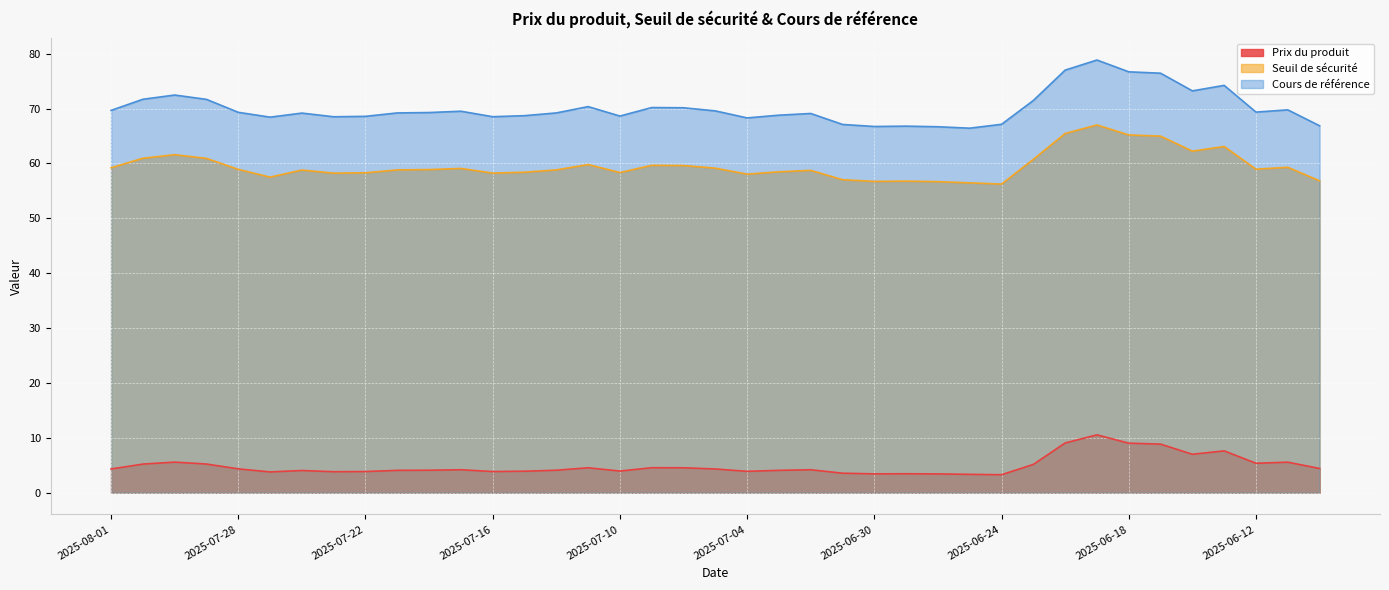

True or false: Cours de référence has more than 1 interior local peaks.

True